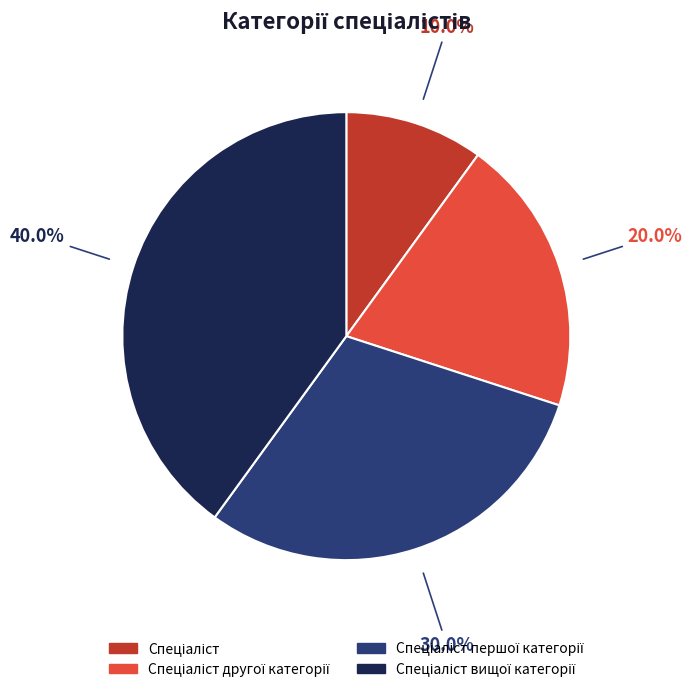

Is there any slice that represents more than half of the pie?

No